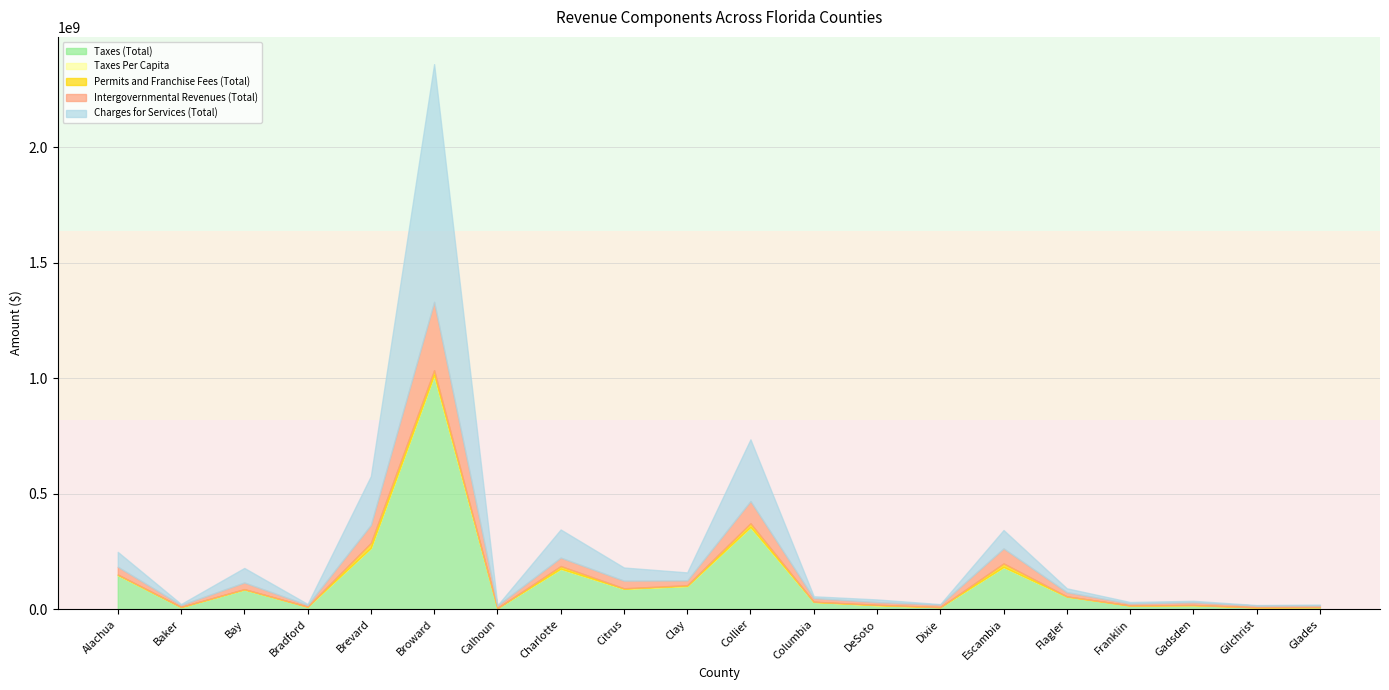

The value of Taxes (Total) at Calhoun is 2818892.2. True or false?

False